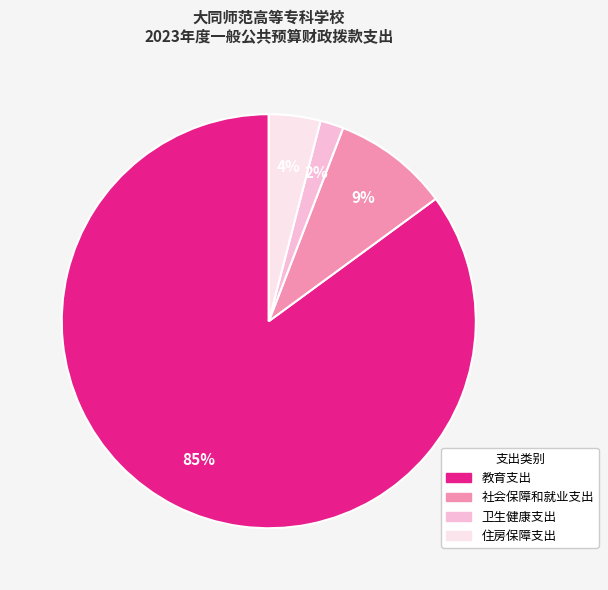

Between 住房保障支出 and 社会保障和就业支出, which is larger?

社会保障和就业支出